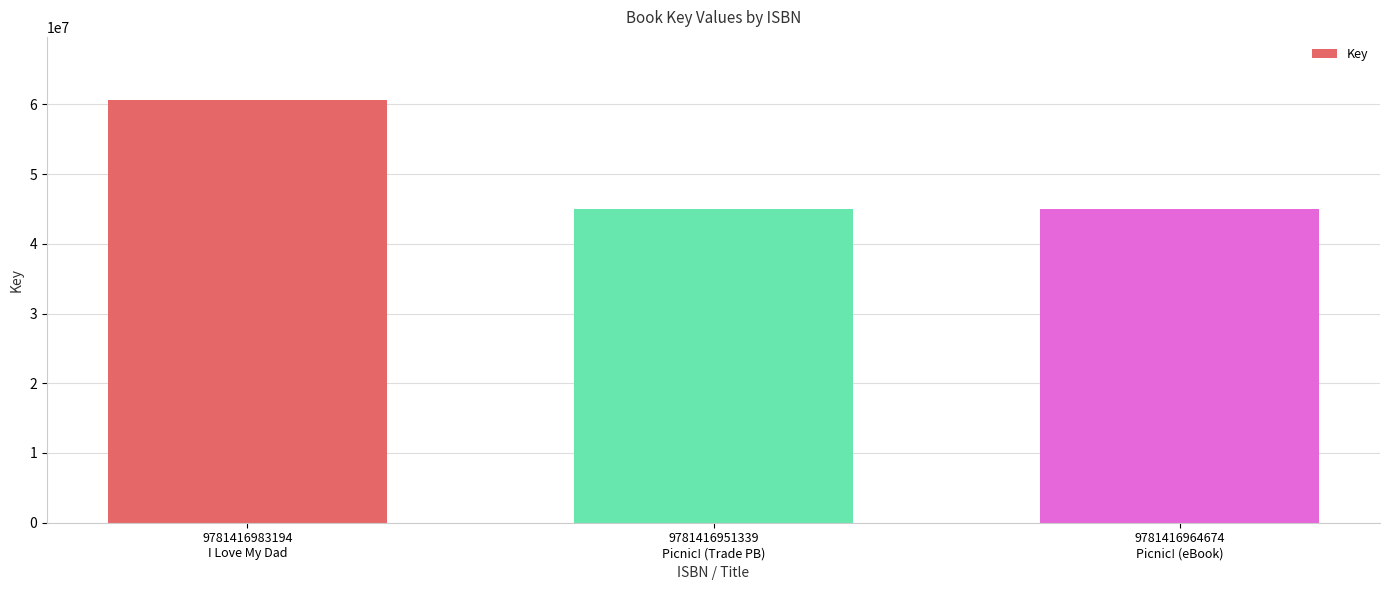

What is the value of the 3rd bar from the left?

44973770